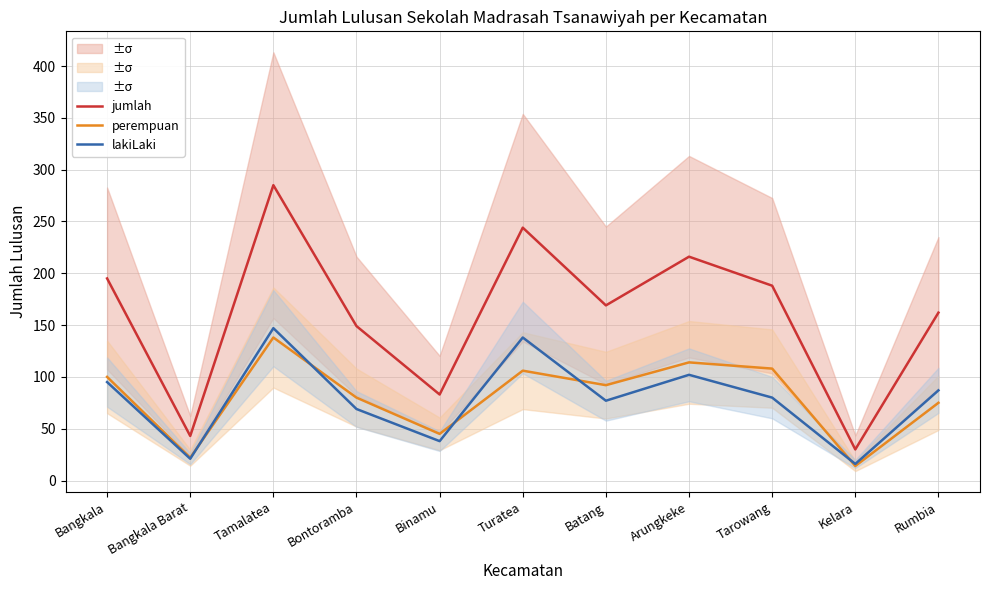

Reading left to right, transcribe all the data shown in this chart.

jumlah: 195	43	285	149	83	244	169	216	188	30	162
perempuan: 100	22	138	80	45	106	92	114	108	14	75
lakiLaki: 95	21	147	69	38	138	77	102	80	16	87